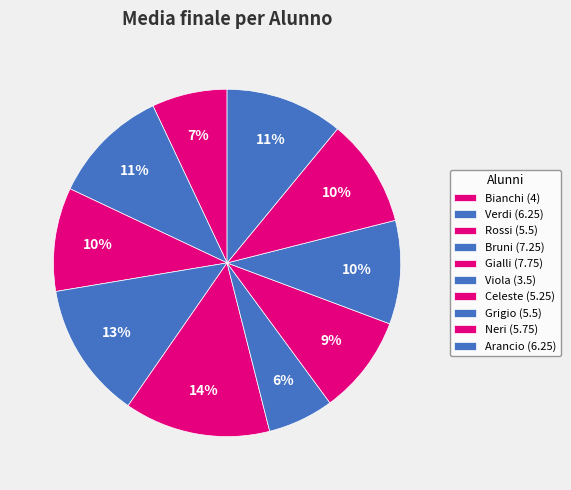

Count the number of slices in the pie.

10